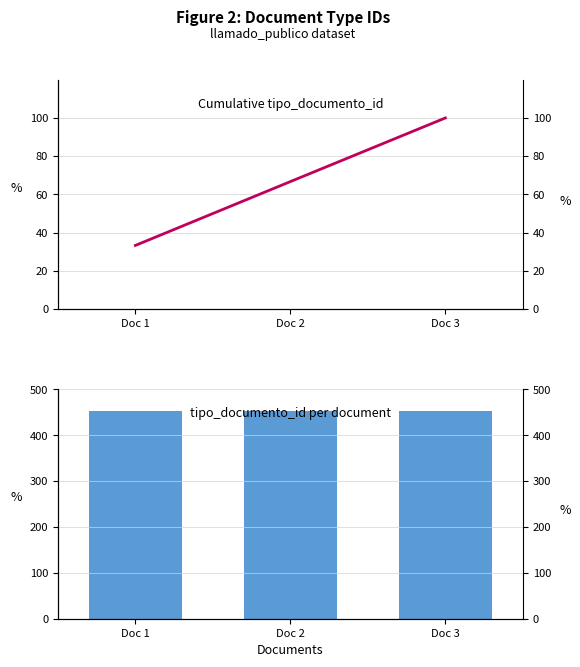

What is the value of the tipo_documento_id bar at the 3rd from the left?

452.0